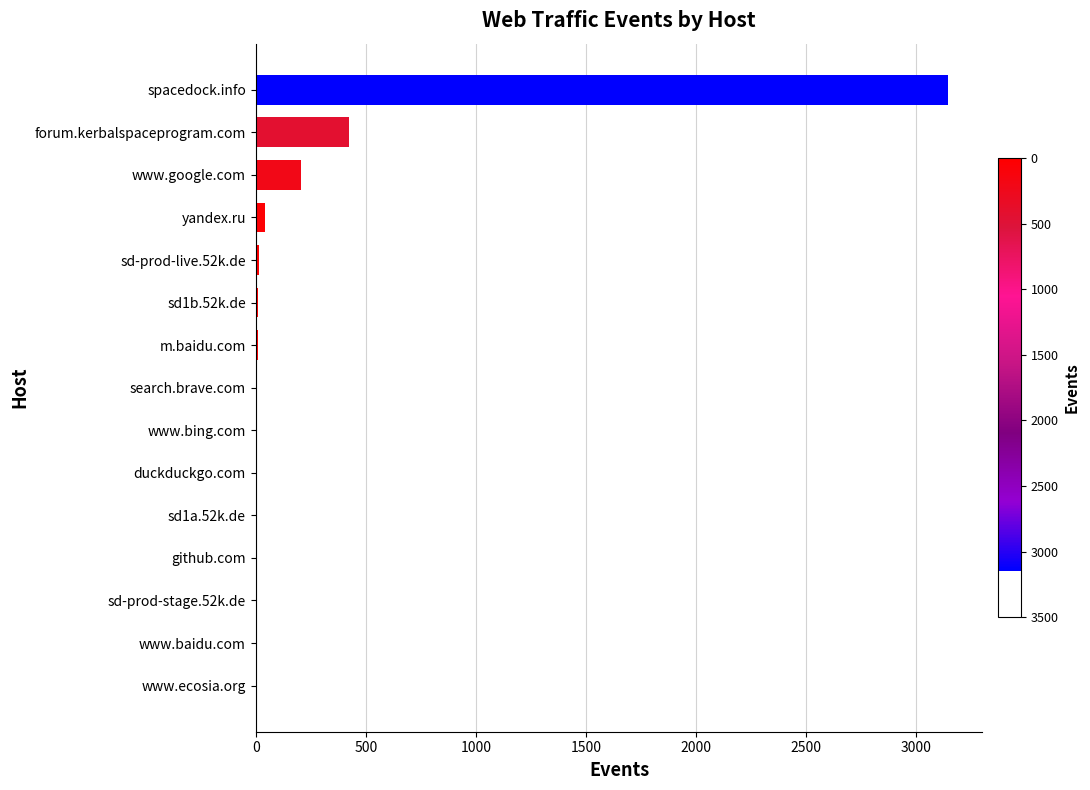

Is it true that the value at spacedock.info is 5629?

False